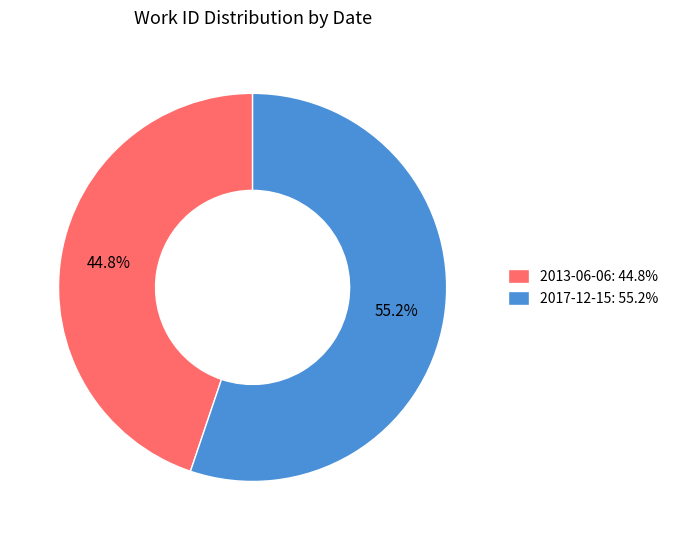

Which category has the biggest portion of the pie?

2017-12-15